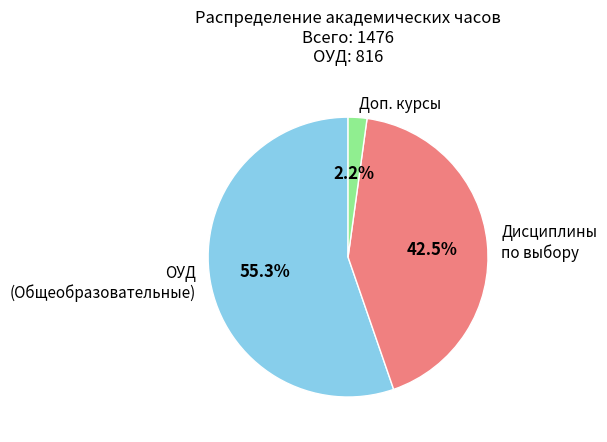

What is the smallest slice in the pie chart?

Доп. курсы